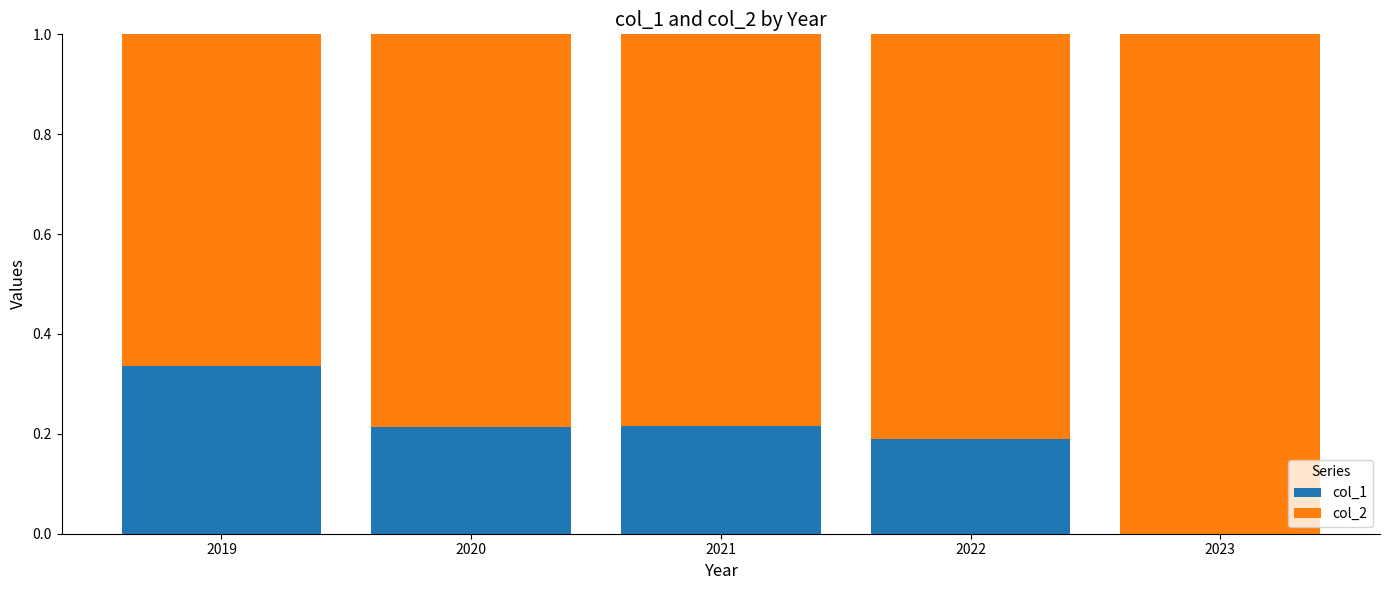

What is the total value across all series at 2019?

1.0